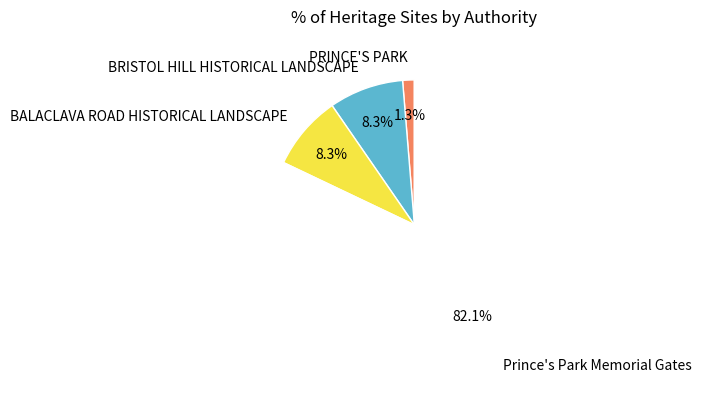

Is BRISTOL HILL HISTORICAL LANDSCAPE the majority of the pie?

No